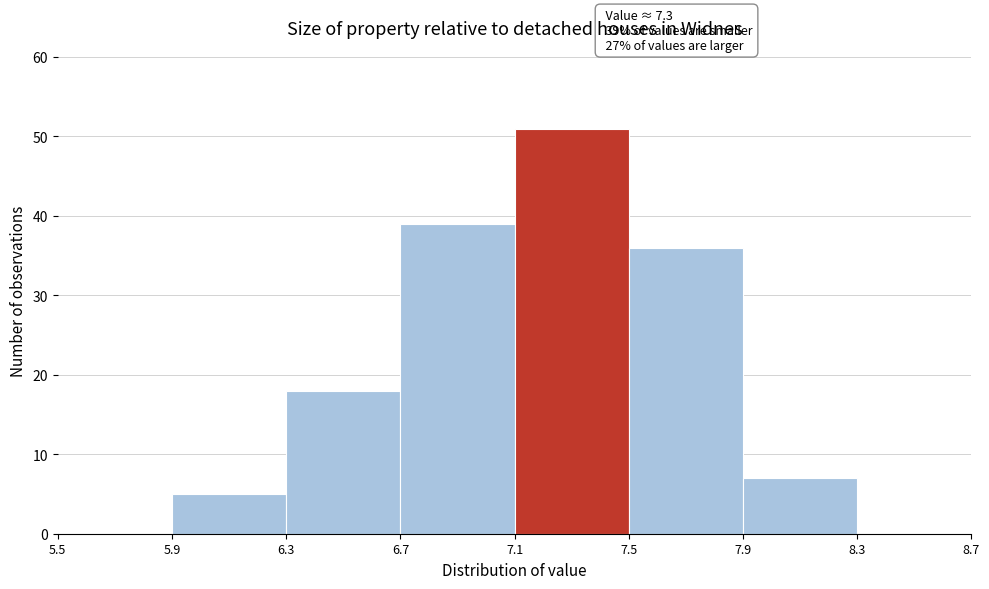

Over which range of the x-axis is the bar tallest?

7.1 to 7.5